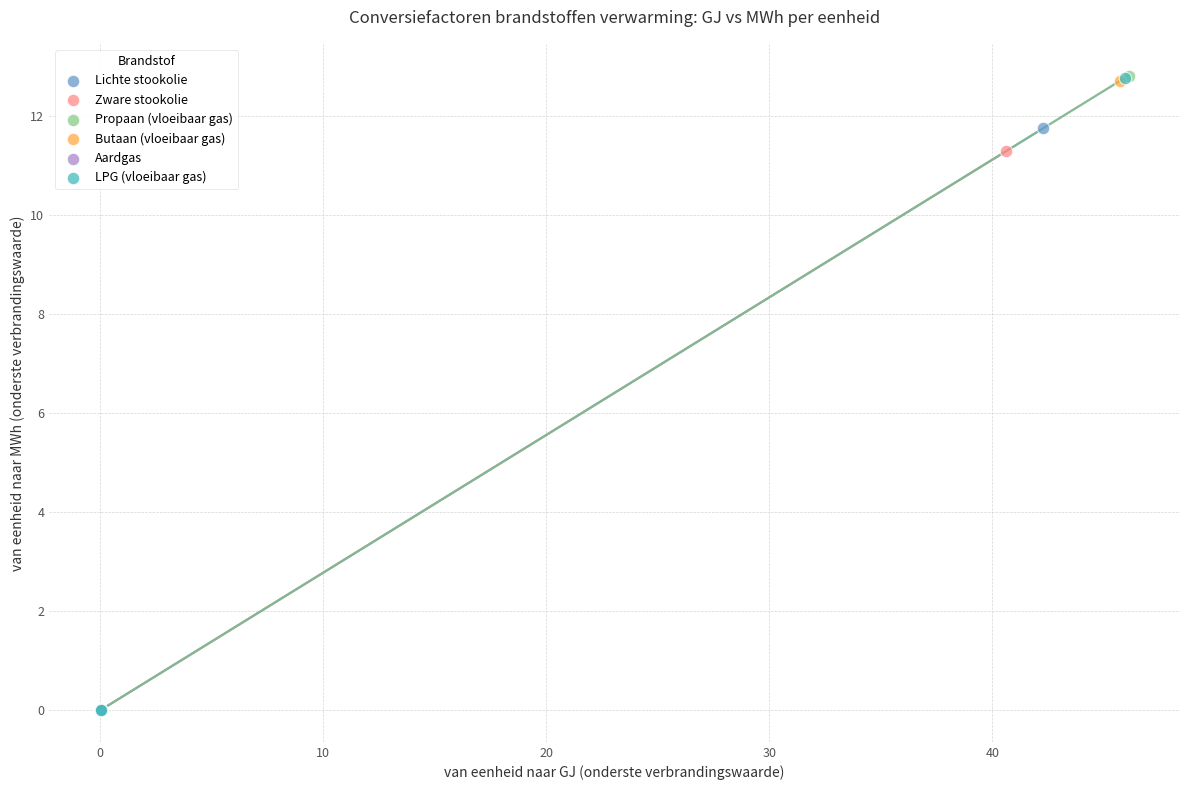

What are all the series names shown in the legend?

Lichte stookolie, Zware stookolie, Propaan (vloeibaar gas), Butaan (vloeibaar gas), Aardgas, LPG (vloeibaar gas)